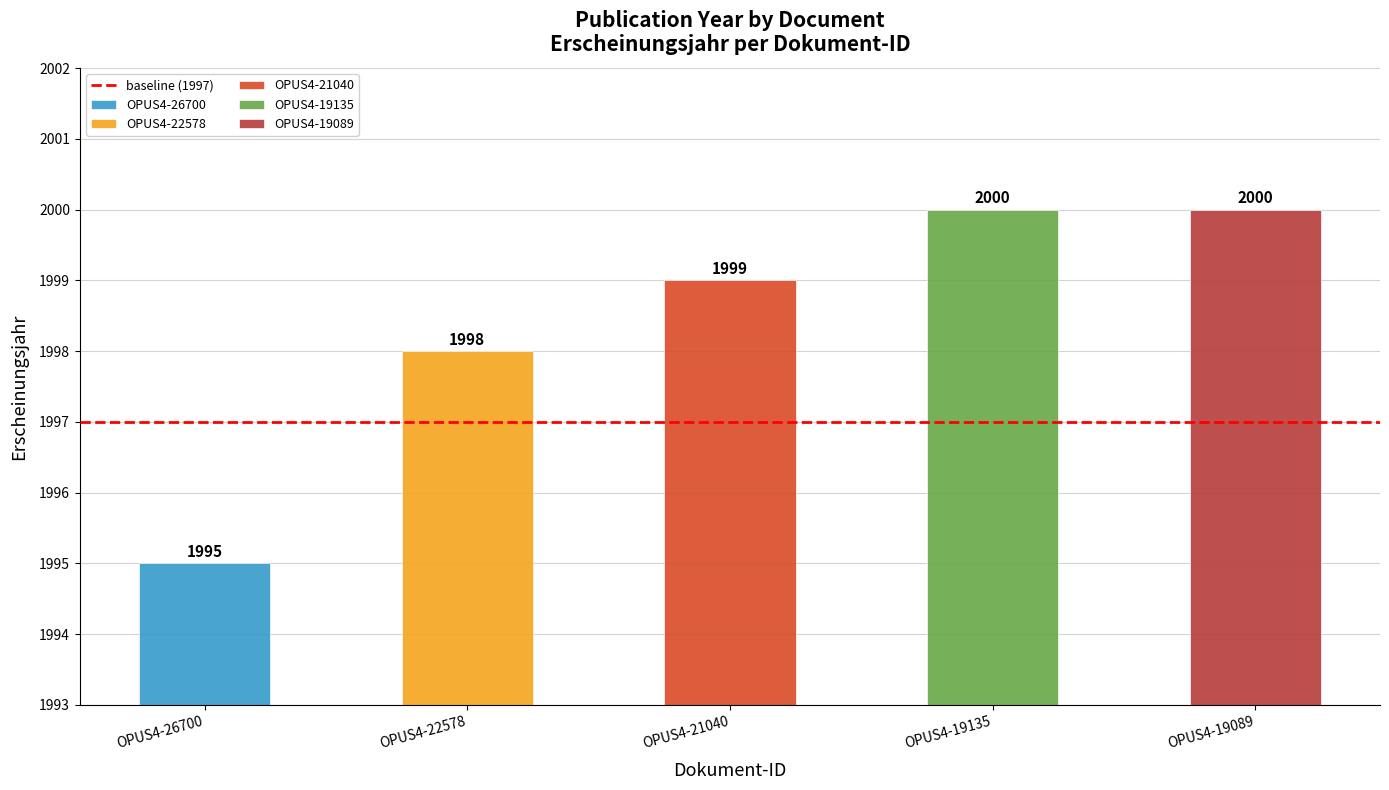

Read the value at OPUS4-19135.

2000